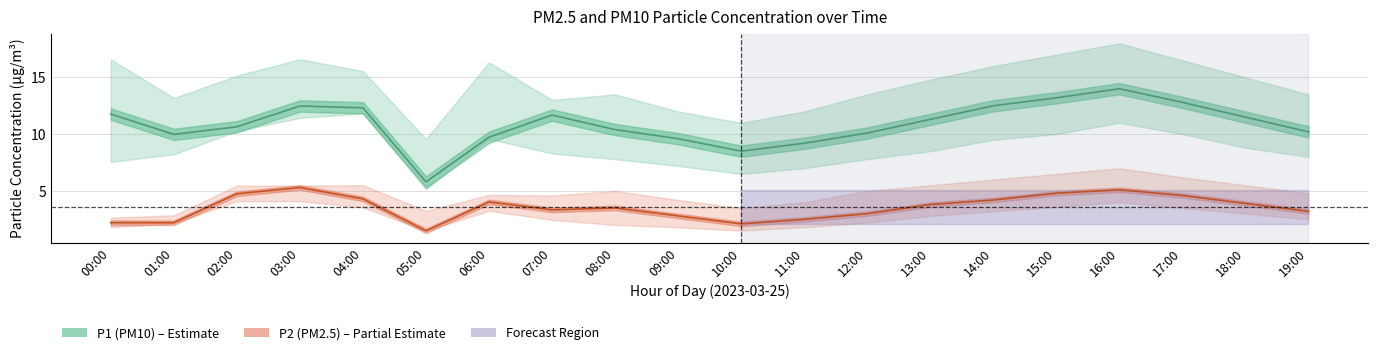

True or false: P1 has more than 1 points higher than both neighbors.

True